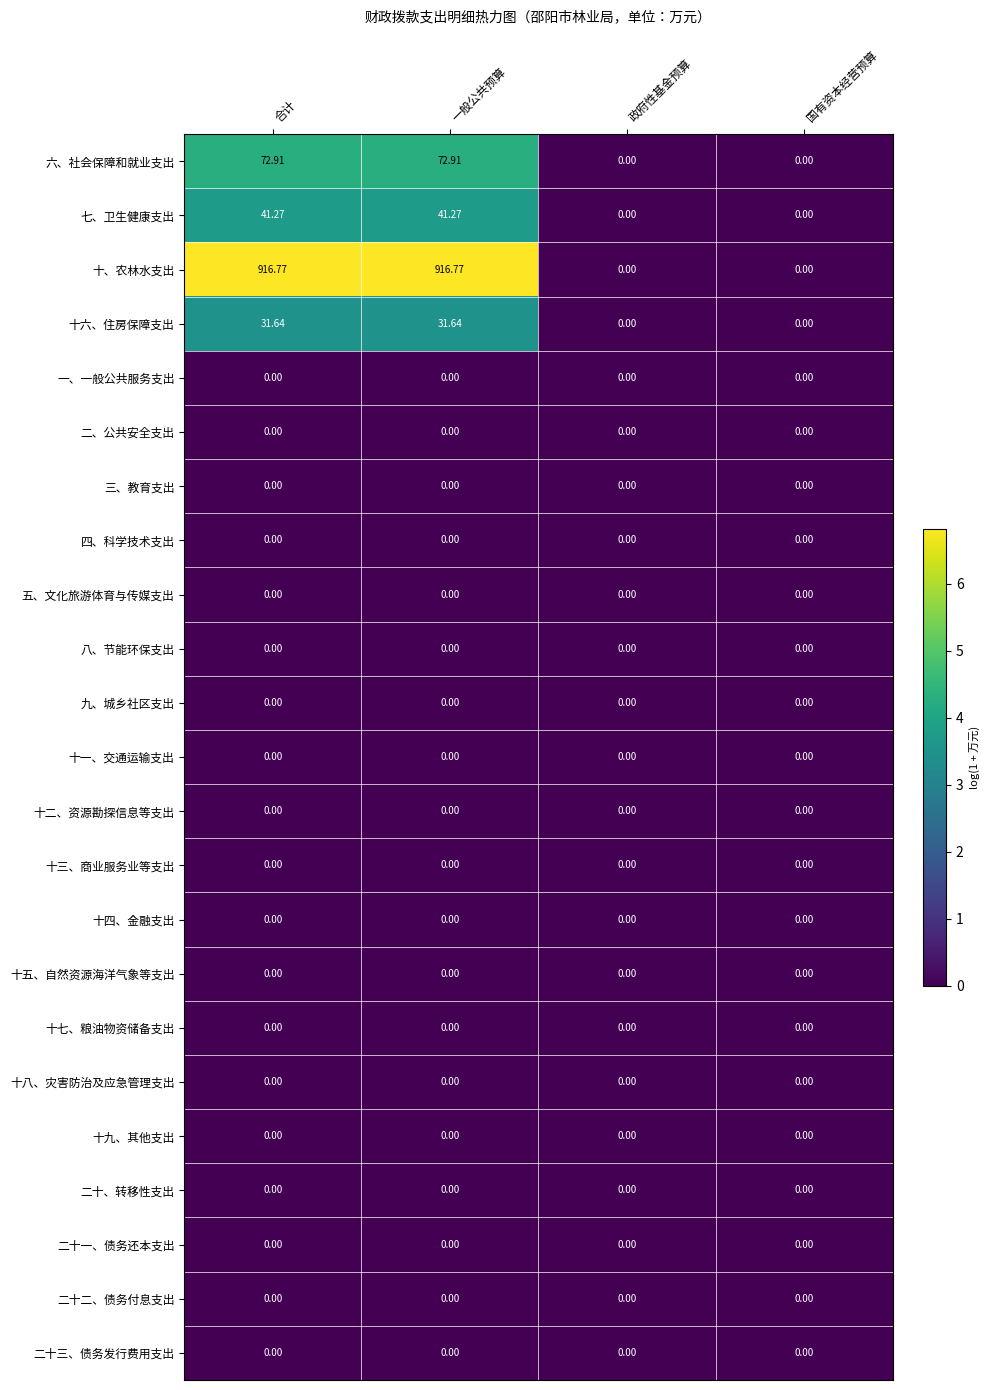

Which series has the largest range (max minus min)?

十、农林水支出